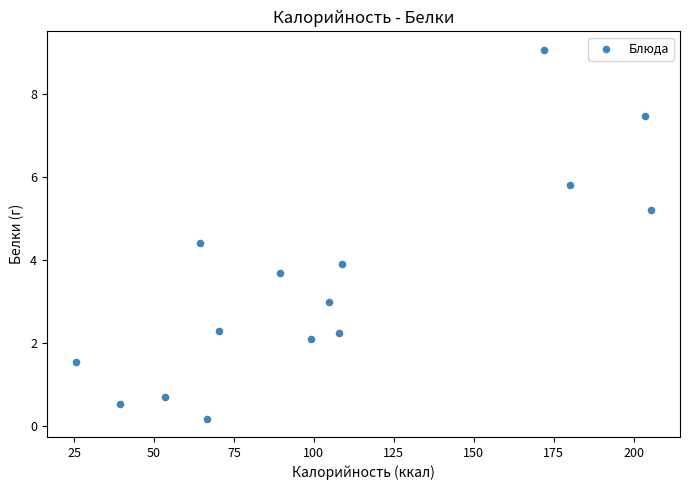

What is the range of X values (max minus min)?

180.0